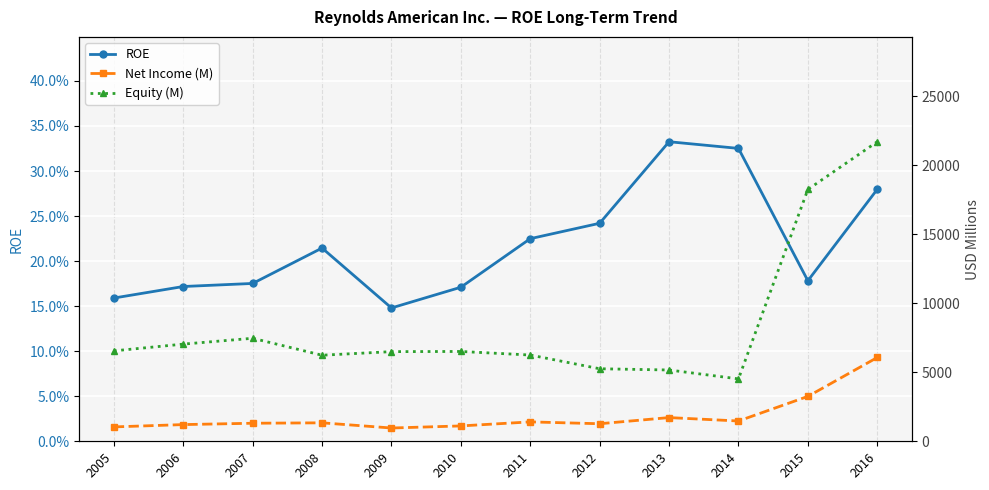

What is the spread (max minus min) of values at 2012?

5256.8